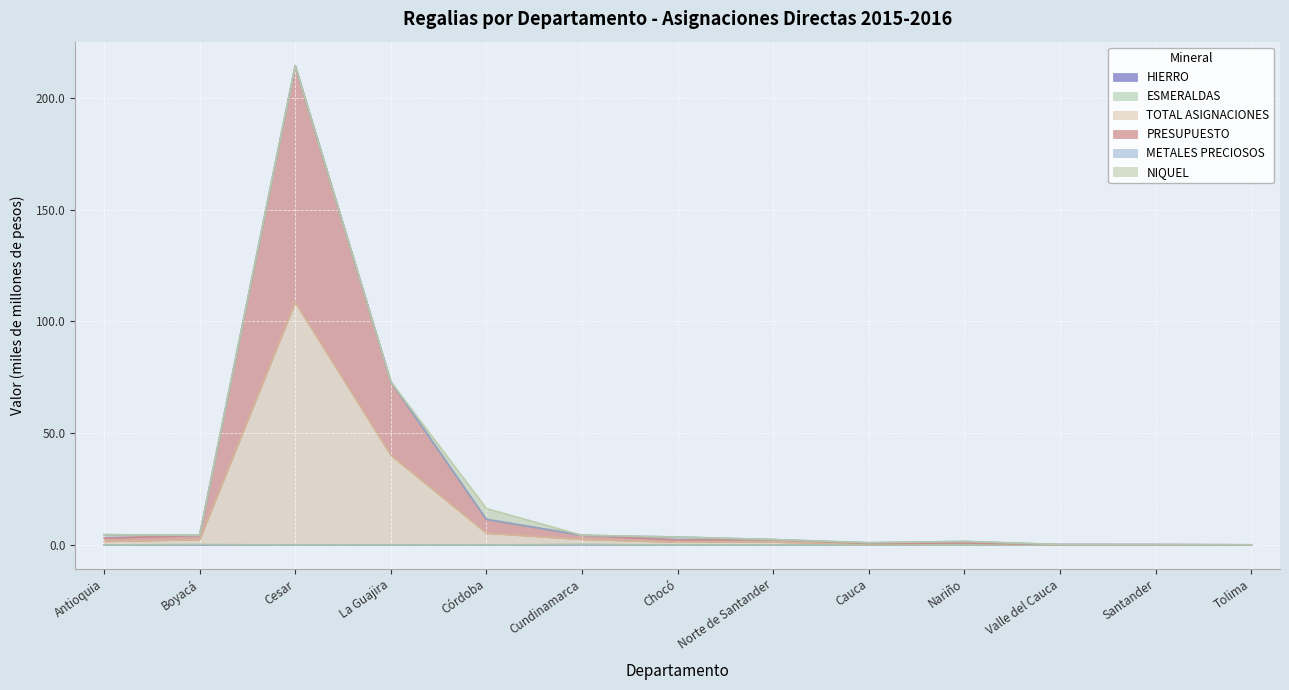

True or false: ESMERALDAS and HIERRO intersect in this chart.

False